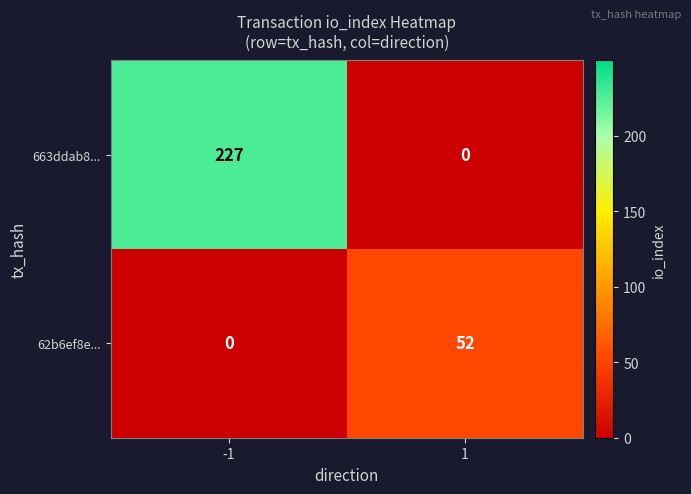

How many data points does each series have?

2